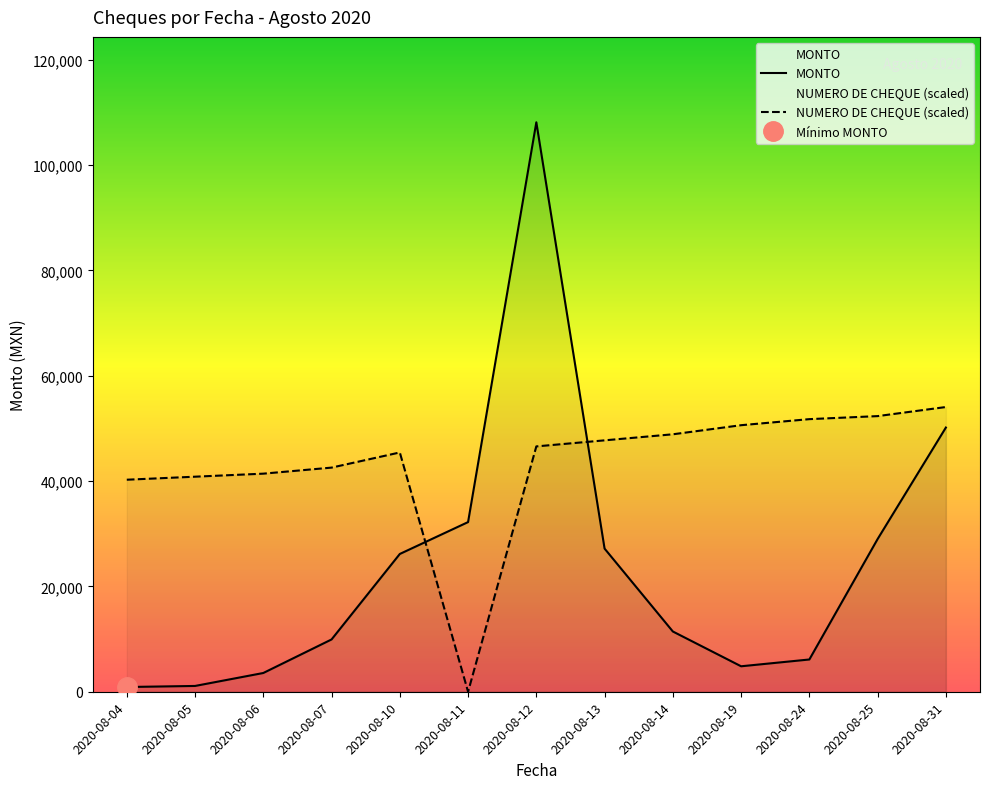

How many data points in NUMERO DE CHEQUE are less than 46589?

6